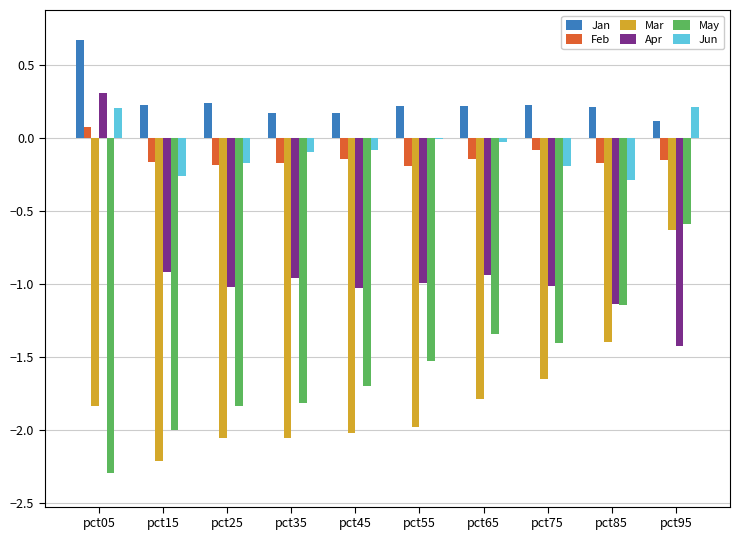

How many positive values does the Feb series have?

1